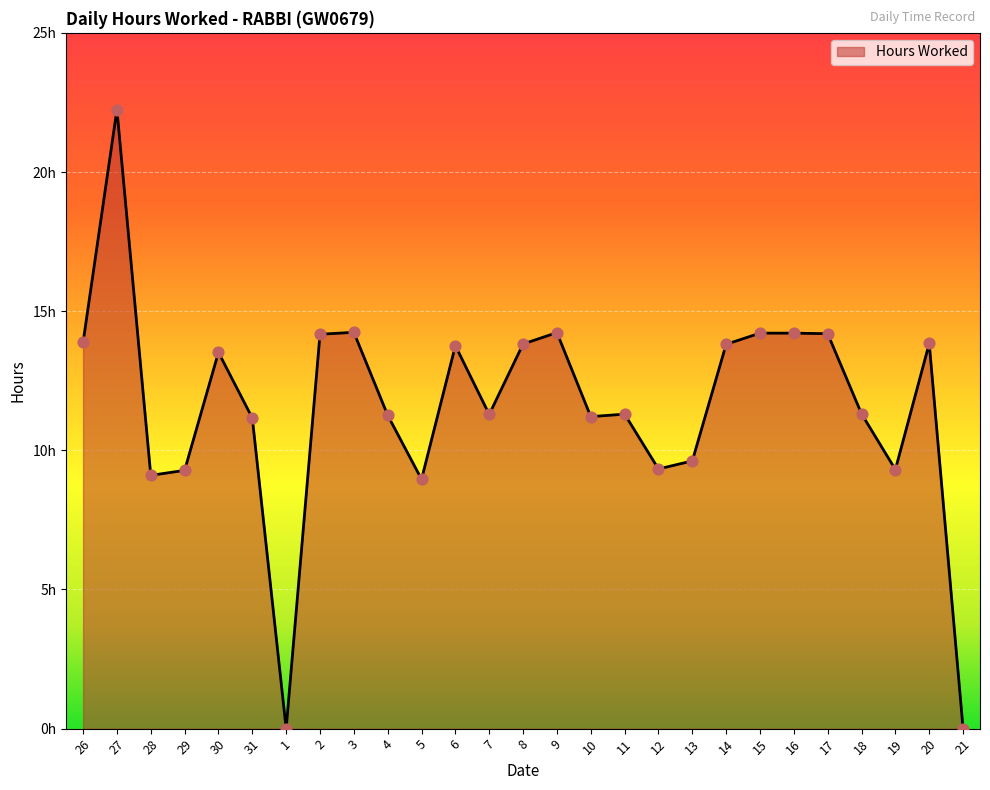

What is the ratio of the value at 30 to the value at 12?

1.4